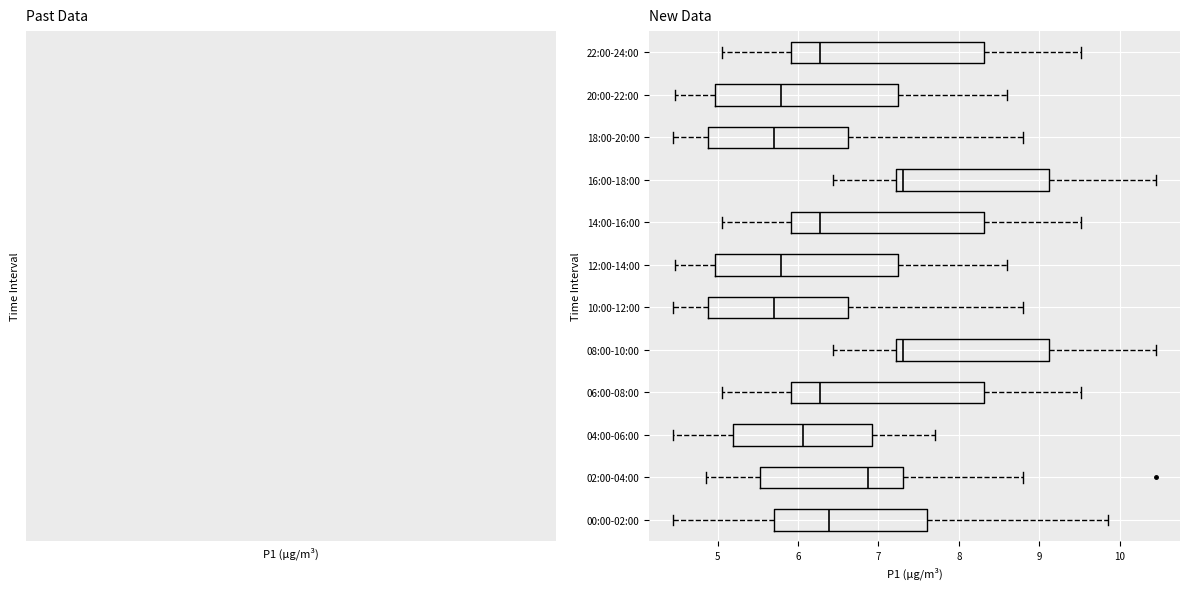

Reading bottom to top, transcribe this box plot: for each box, give where its median line is, the range the box spans, and where its two whiskers end, as read against the x-axis. The values are not printed on the chart, so give them approximately, as read against the axis.

00:00-02:00: median 6.4, box 5.7 to 7.6, whiskers 4.5 to 9.9
02:00-04:00: median 6.9, box 5.5 to 7.3, whiskers 4.9 to 8.8
04:00-06:00: median 6.1, box 5.2 to 6.9, whiskers 4.5 to 7.7
06:00-08:00: median 6.3, box 5.9 to 8.3, whiskers 5.1 to 9.5
08:00-10:00: median 7.3, box 7.2 to 9.1, whiskers 6.4 to 10.5
10:00-12:00: median 5.7, box 4.9 to 6.6, whiskers 4.5 to 8.8
12:00-14:00: median 5.8, box 5.0 to 7.2, whiskers 4.5 to 8.6
14:00-16:00: median 6.3, box 5.9 to 8.3, whiskers 5.1 to 9.5
16:00-18:00: median 7.3, box 7.2 to 9.1, whiskers 6.4 to 10.5
18:00-20:00: median 5.7, box 4.9 to 6.6, whiskers 4.5 to 8.8
20:00-22:00: median 5.8, box 5.0 to 7.2, whiskers 4.5 to 8.6
22:00-24:00: median 6.3, box 5.9 to 8.3, whiskers 5.1 to 9.5